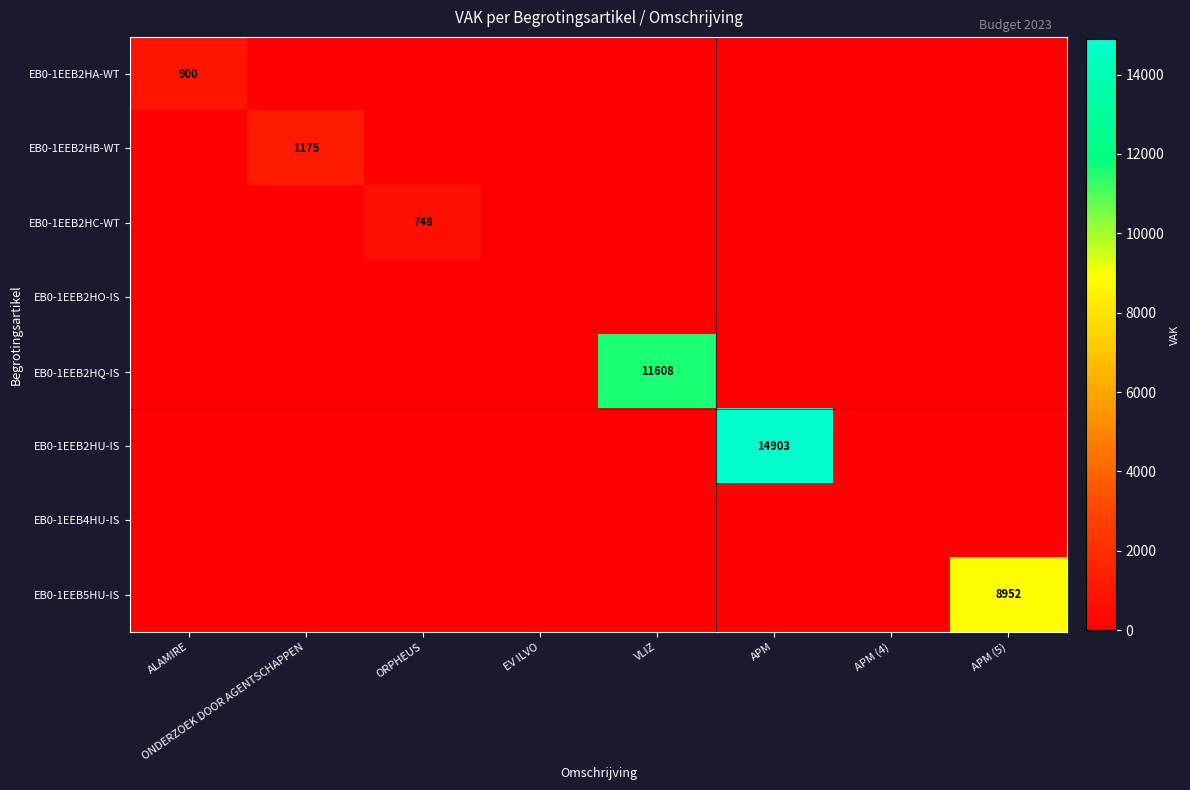

How many distinct data groups are displayed?

8